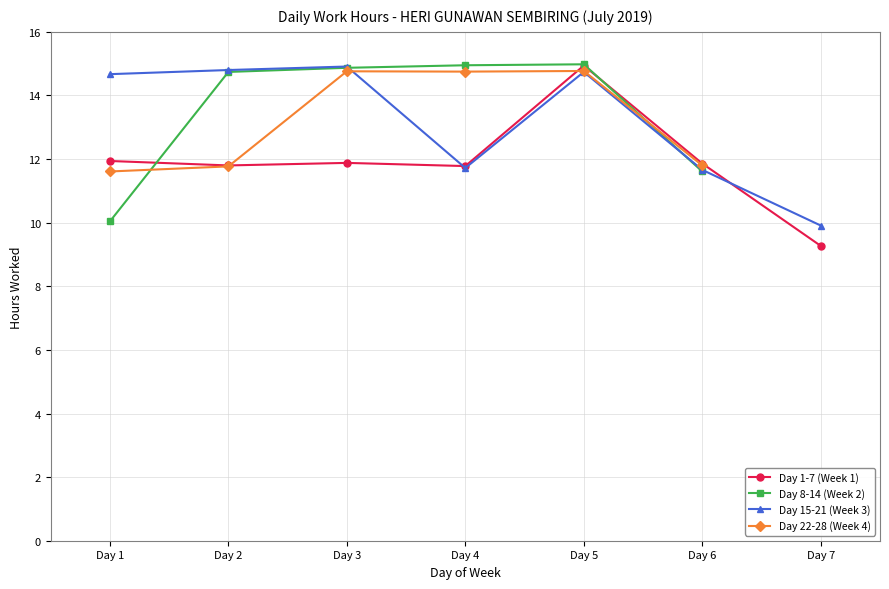

How many interior local valleys does the Day 15-21 (Week 3) series have?

1